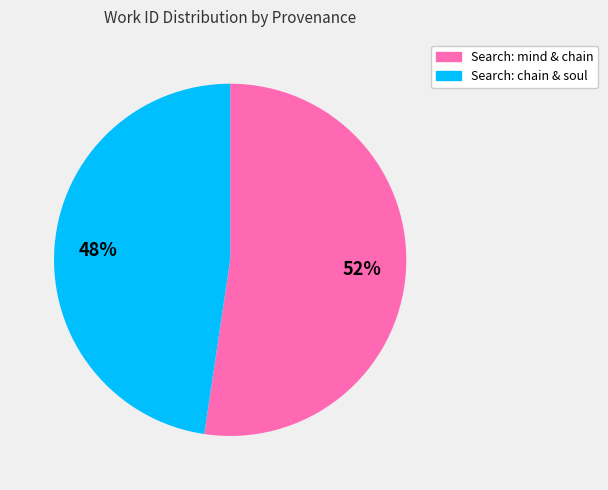

To the nearest percent, what is the average slice percentage?

50%